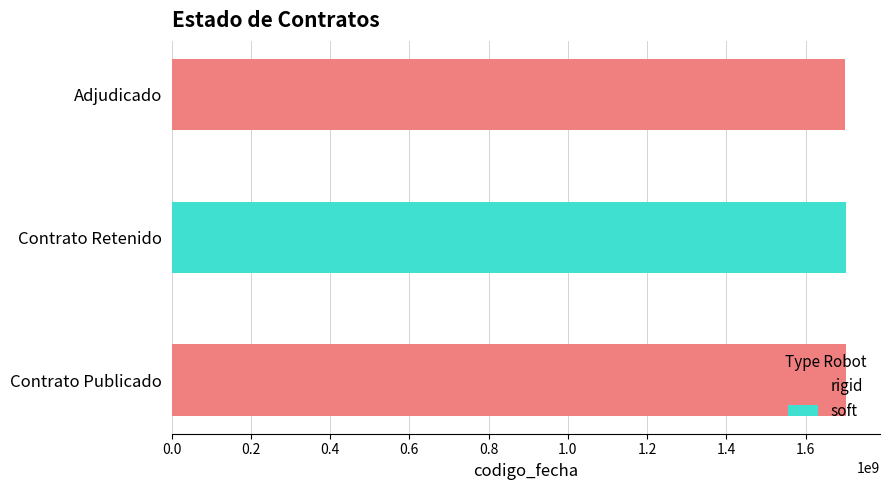

List the labels in order of value, largest first.

PUBC, RETC, ADJ